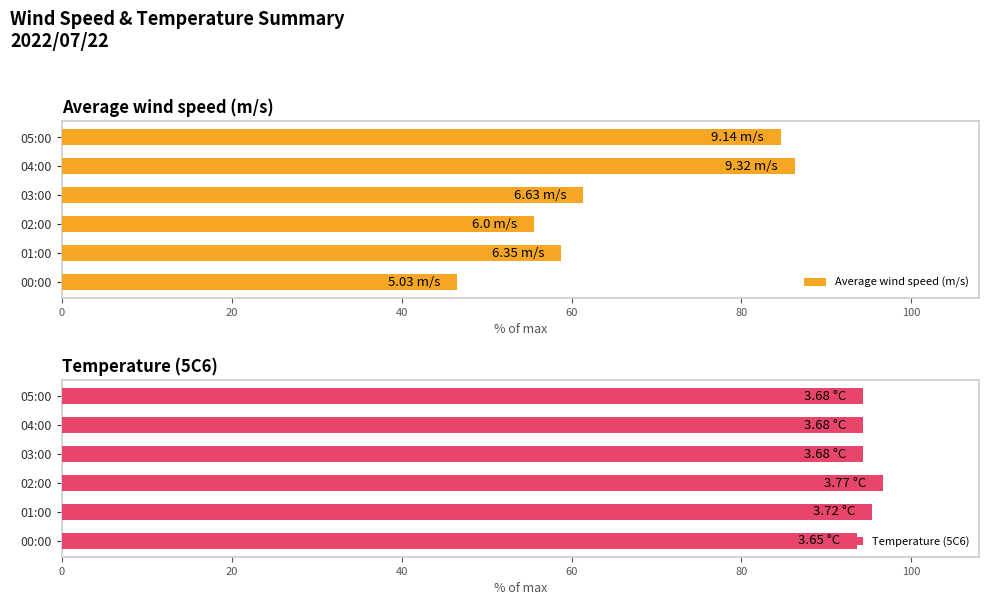

What is the sum of all Temperature (5C6) values?

568.7